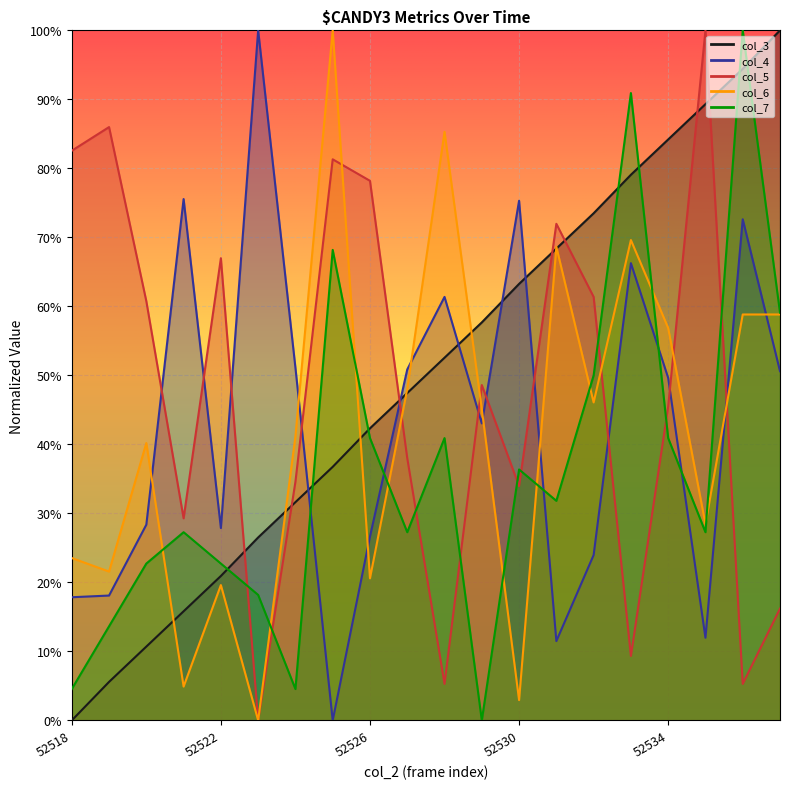

List the labels in order of col_7 value, largest first.

52536, 52533, 52525, 52537, 52532, 52526, 52528, 52534, 52530, 52531, 52521, 52527, 52535, 52520, 52522, 52523, 52519, 52518, 52524, 52529